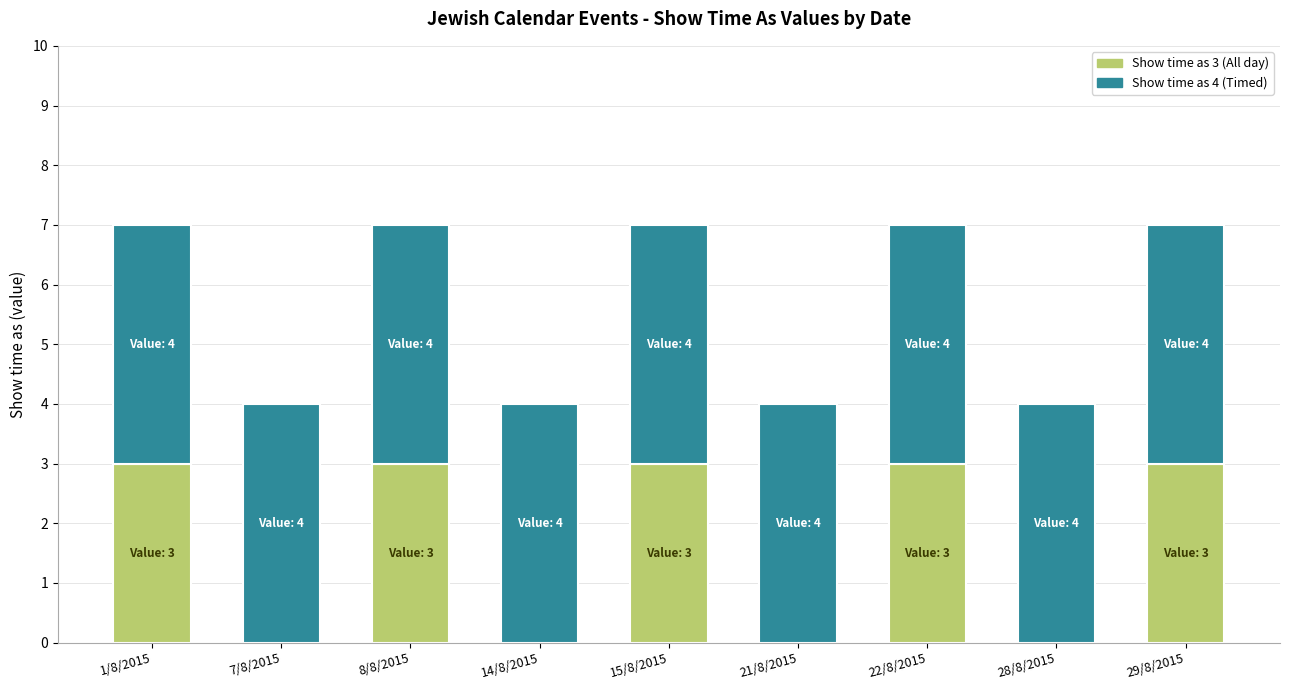

What is the total value across all series at 21/8/2015?

4